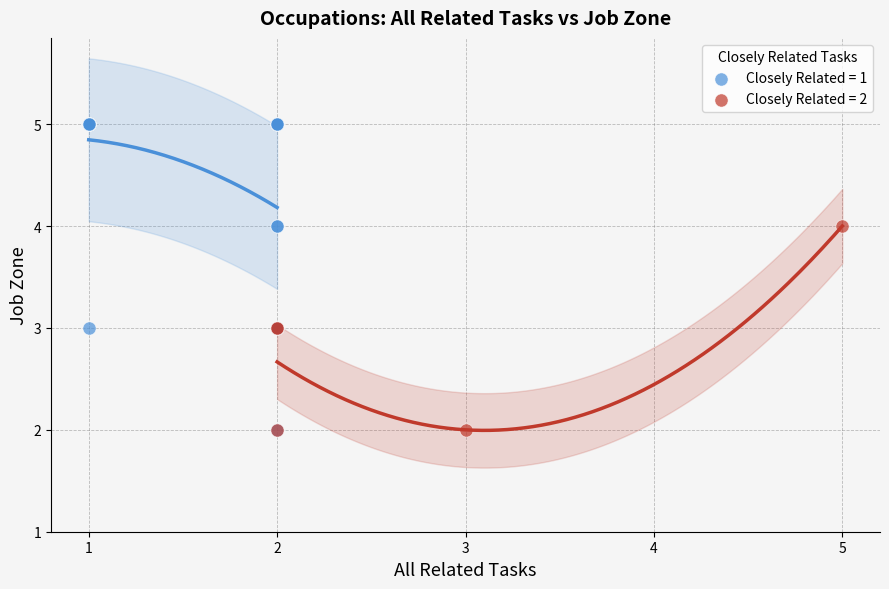

Which series has the widest spread of Y values?

Closely Related = 1